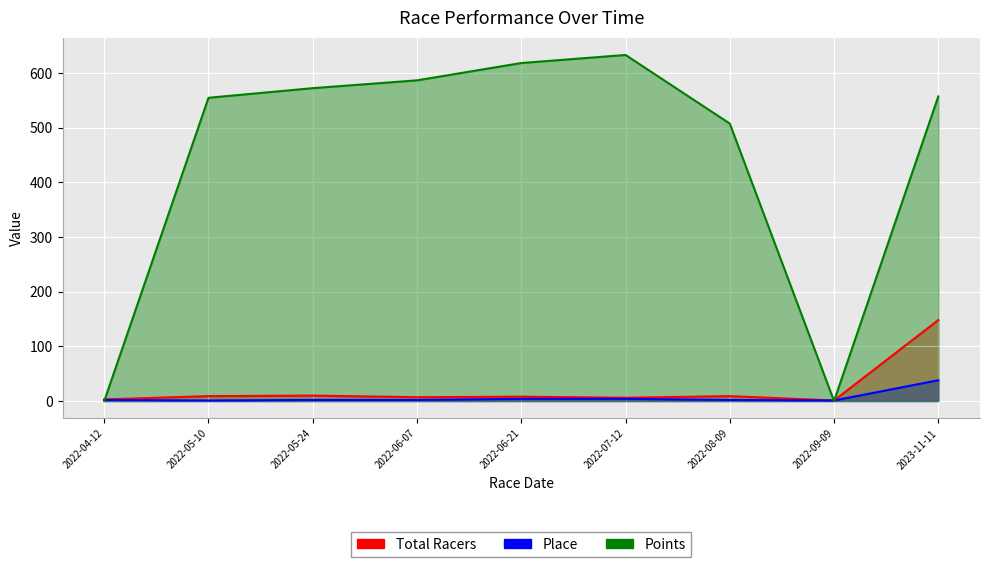

In Total Racers, how many points are higher than both neighbors (excluding endpoints)?

3